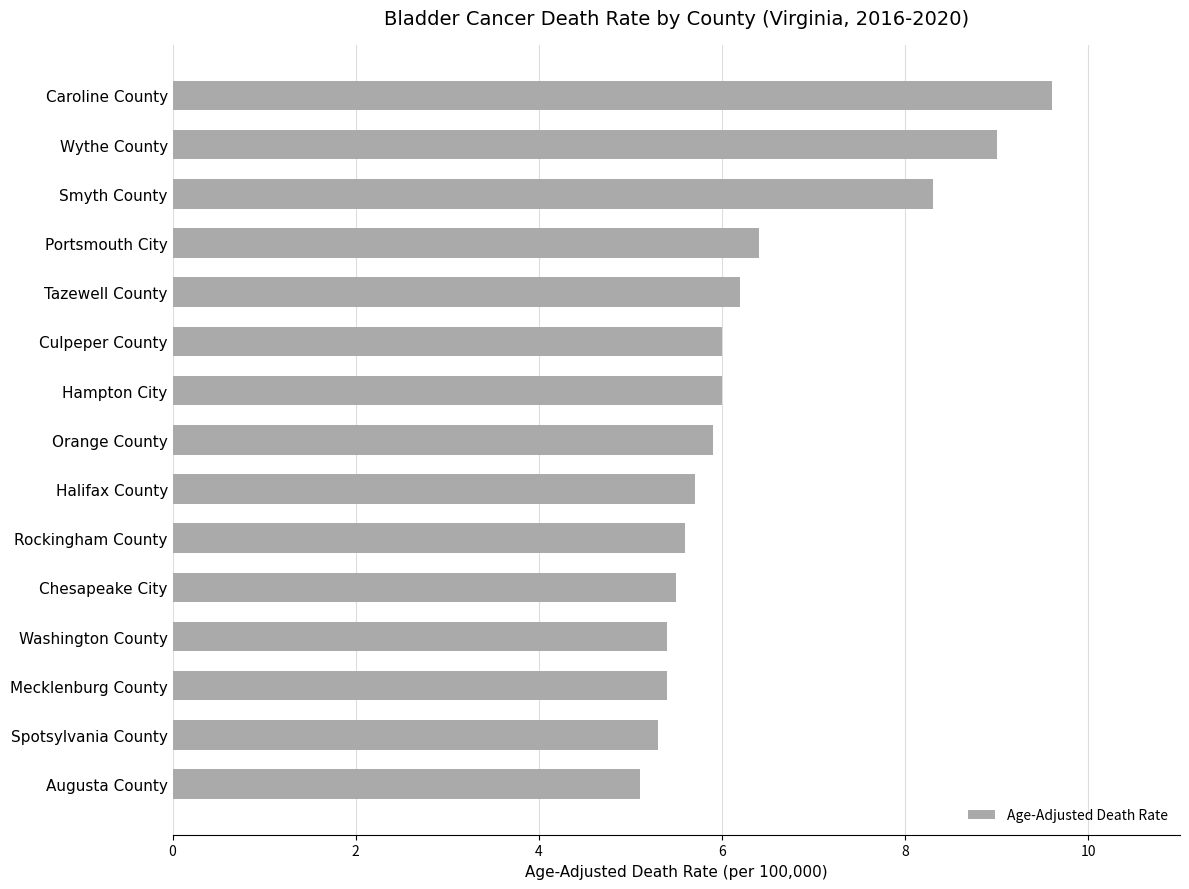

Reading bottom to top, list all the values displayed in this chart.

Augusta County=5.1	Spotsylvania County=5.3	Mecklenburg County=5.4	Washington County=5.4	Chesapeake City=5.5	Rockingham County=5.6	Halifax County=5.7	Orange County=5.9	Hampton City=6.0	Culpeper County=6.0	Tazewell County=6.2	Portsmouth City=6.4	Smyth County=8.3	Wythe County=9.0	Caroline County=9.6